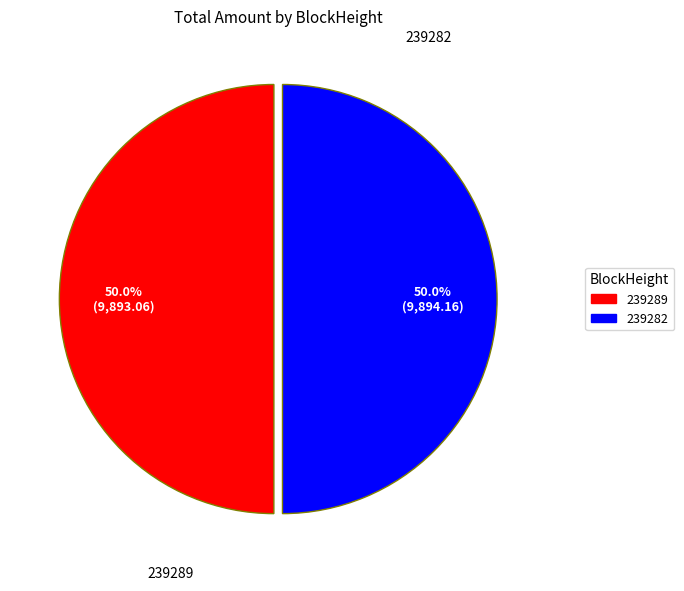

What percentage do 239282 and 239289 together represent?

100.0%